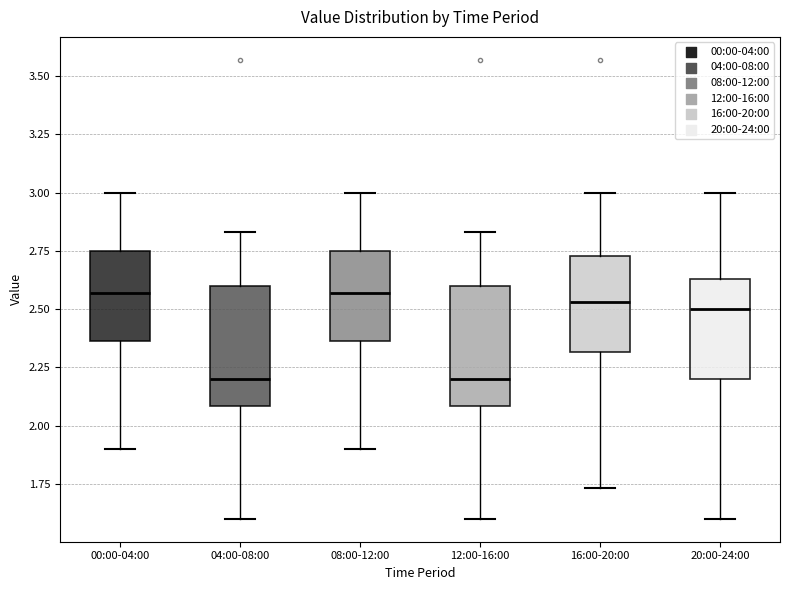

Reading left to right, transcribe this box plot: for each box, give where its median line is, the range the box spans, and where its two whiskers end, as read against the y-axis. The values are not printed on the chart, so give them approximately, as read against the axis.

00:00-04:00: median 2.55, box 2.35 to 2.75, whiskers 1.90 to 3.00
04:00-08:00: median 2.20, box 2.10 to 2.60, whiskers 1.60 to 2.85
08:00-12:00: median 2.55, box 2.35 to 2.75, whiskers 1.90 to 3.00
12:00-16:00: median 2.20, box 2.10 to 2.60, whiskers 1.60 to 2.85
16:00-20:00: median 2.55, box 2.30 to 2.75, whiskers 1.75 to 3.00
20:00-24:00: median 2.50, box 2.20 to 2.65, whiskers 1.60 to 3.00